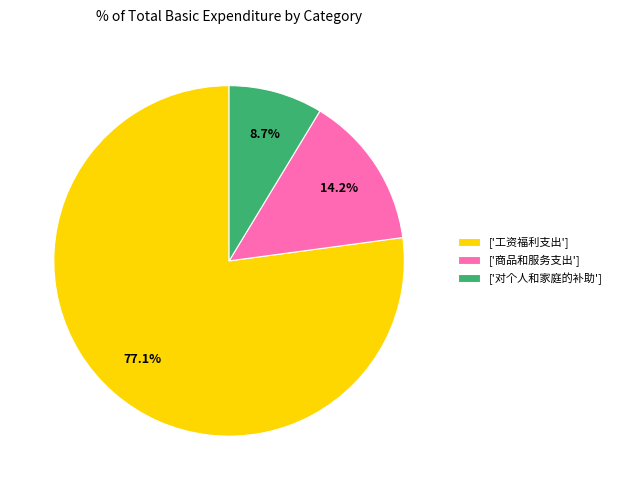

How much of the chart is everything except ['商品和服务支出']?

85.8%